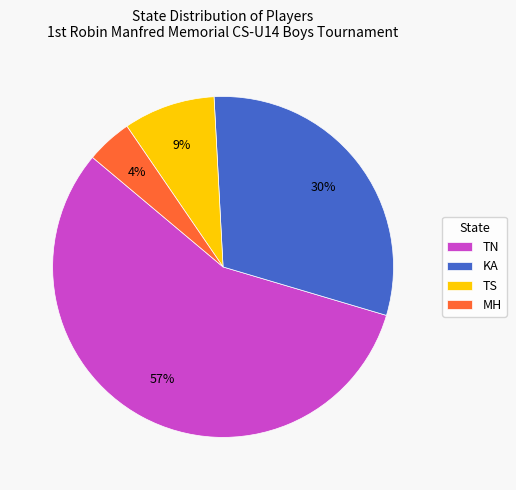

Combined, do TN and TS account for over 50%?

Yes